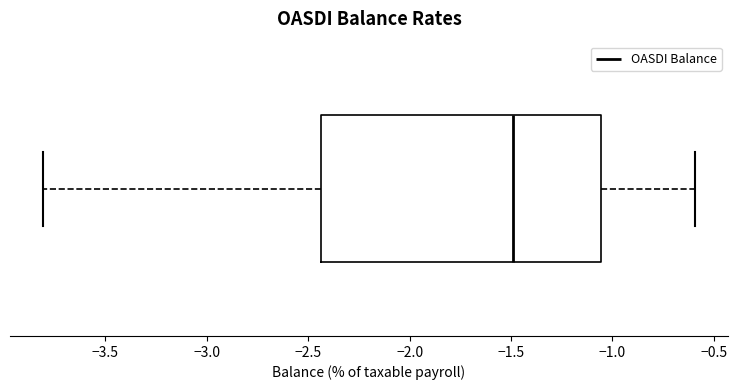

Read this box plot against the x-axis: the position of the median line, the range covered by the box, and the ends of both whiskers. The values are not printed on the chart, so give them approximately, as read against the axis.

median -1.50, box -2.45 to -1.05, whiskers -3.80 to -0.60